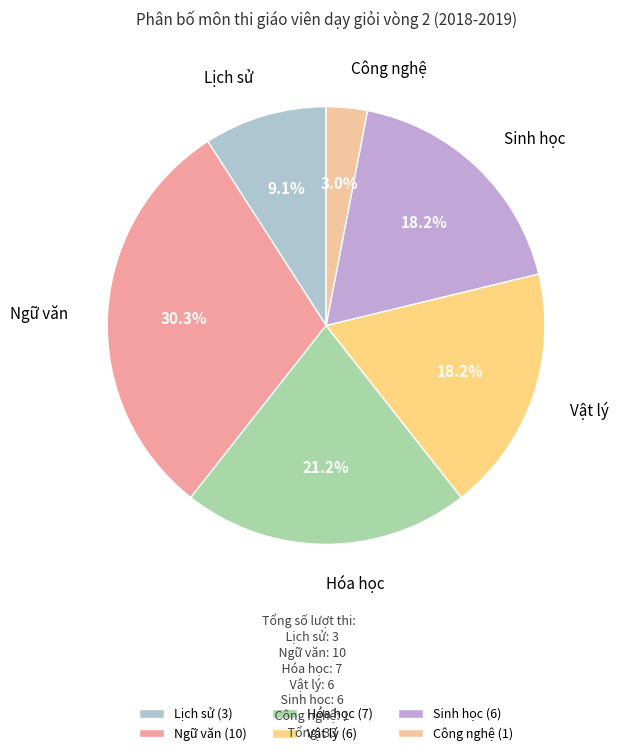

Does any single category account for the majority?

No